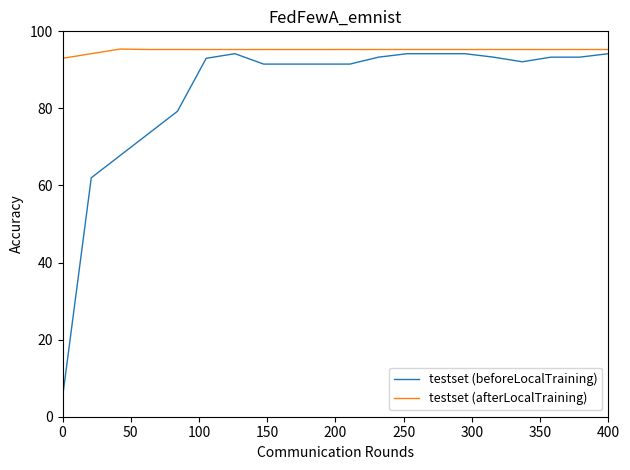

True or false: testset (afterLocalTraining) and testset (beforeLocalTraining) cross at least once.

False